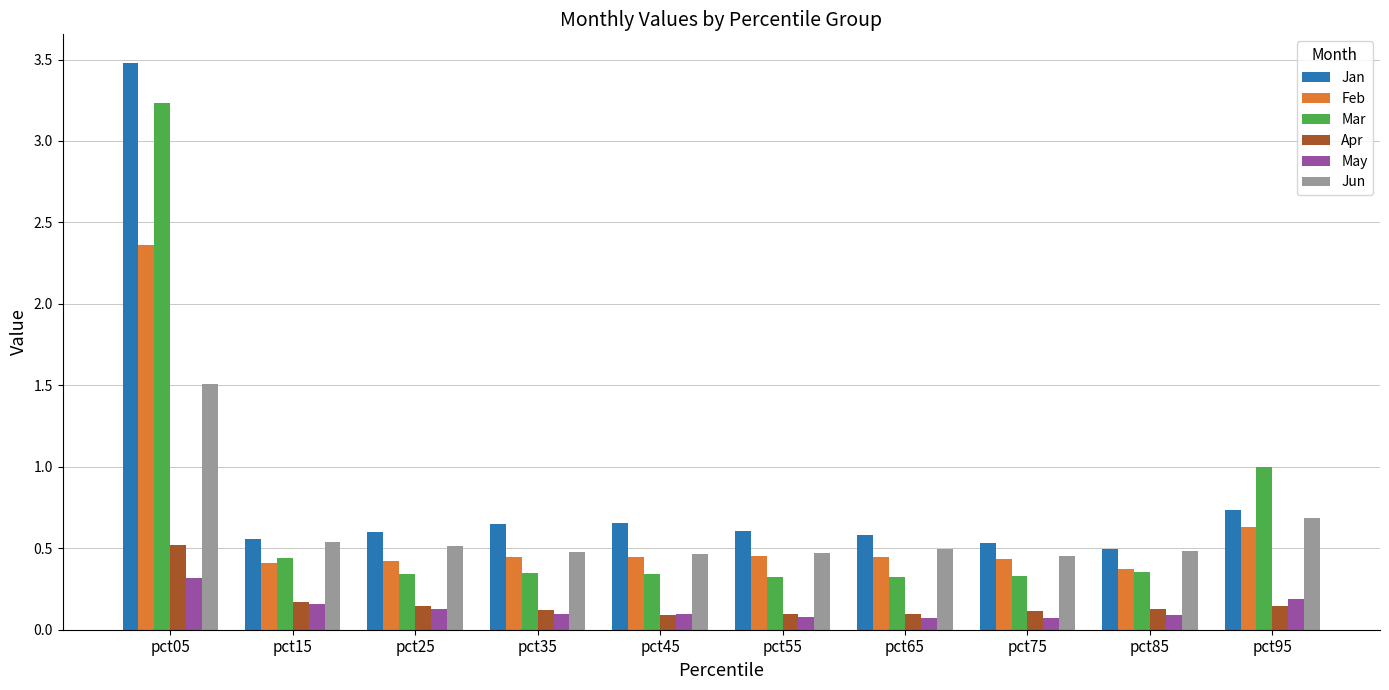

Which category has the highest value across all series?

pct05